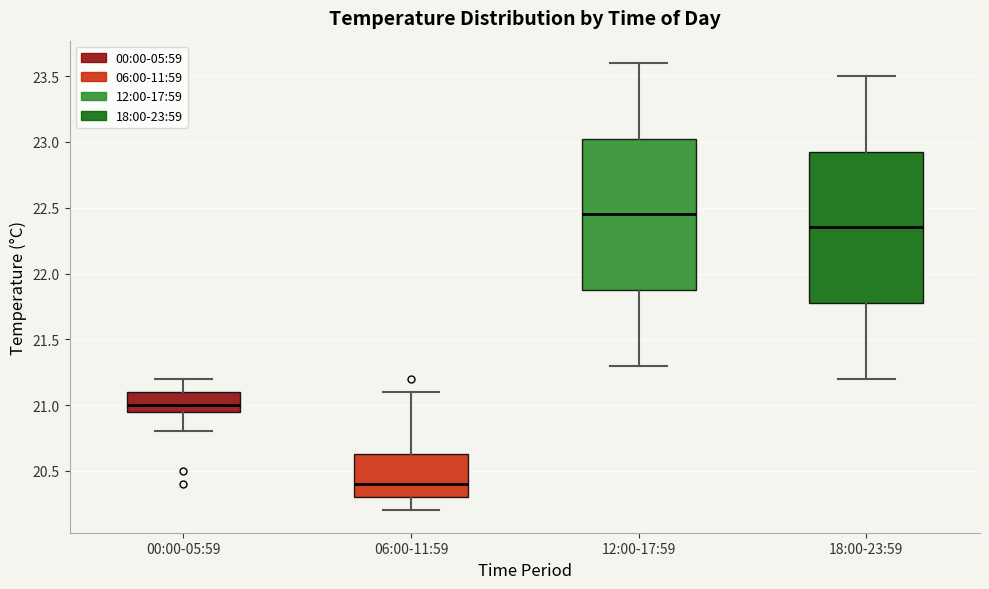

Reading left to right, read every box against the y-axis: the position of its median line, the range the box covers, and the ends of its whiskers. The values are not printed on the chart, so give them approximately, as read against the axis.

00:00-05:59: median 21.00, box 20.95 to 21.10, whiskers 20.80 to 21.20
06:00-11:59: median 20.40, box 20.30 to 20.65, whiskers 20.20 to 21.10
12:00-17:59: median 22.45, box 21.90 to 23.05, whiskers 21.30 to 23.60
18:00-23:59: median 22.35, box 21.80 to 22.95, whiskers 21.20 to 23.50